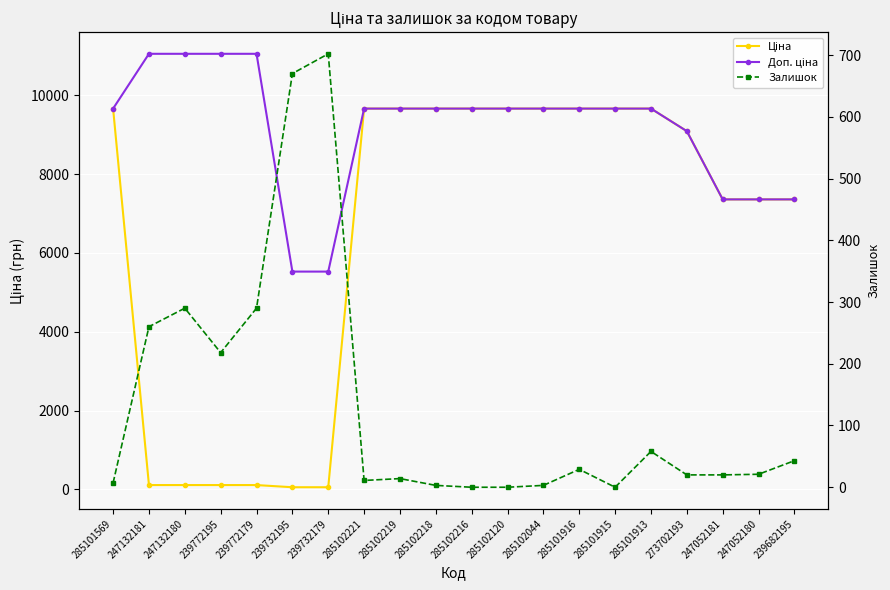

How many interior local peaks does the Залишок series have?

5